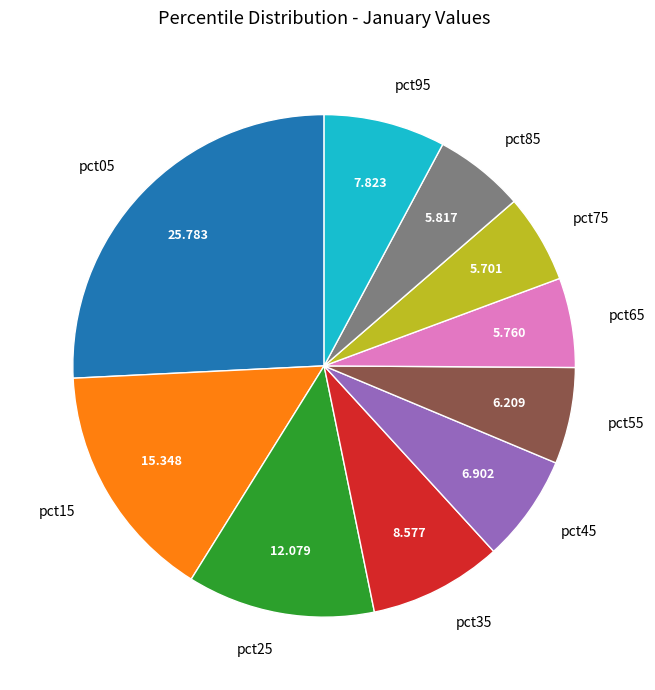

How many segments does this pie chart have?

10